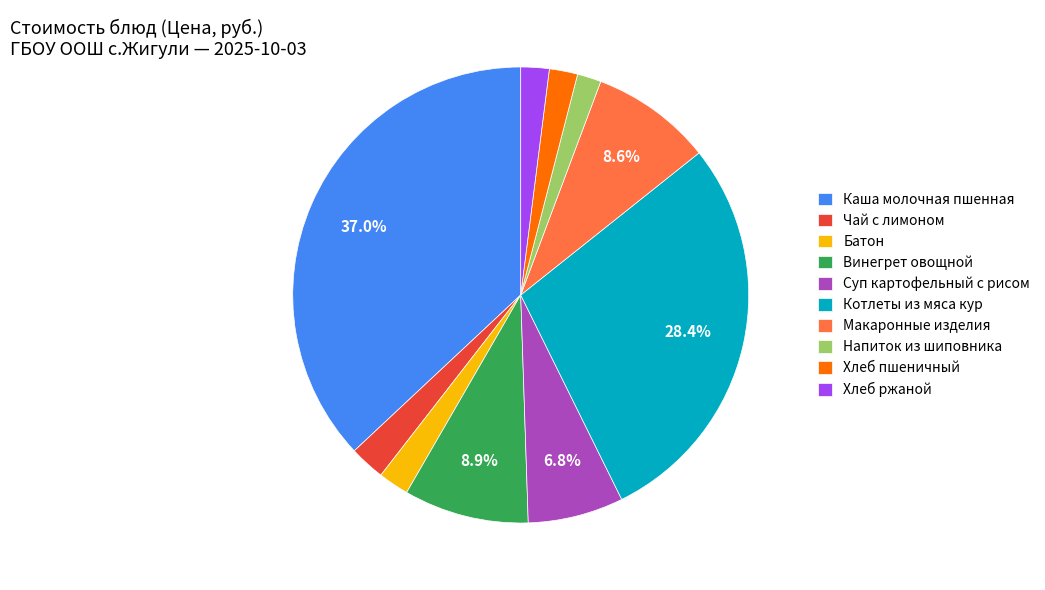

To the nearest percent, what portion does Каша молочная пшенная represent?

37%